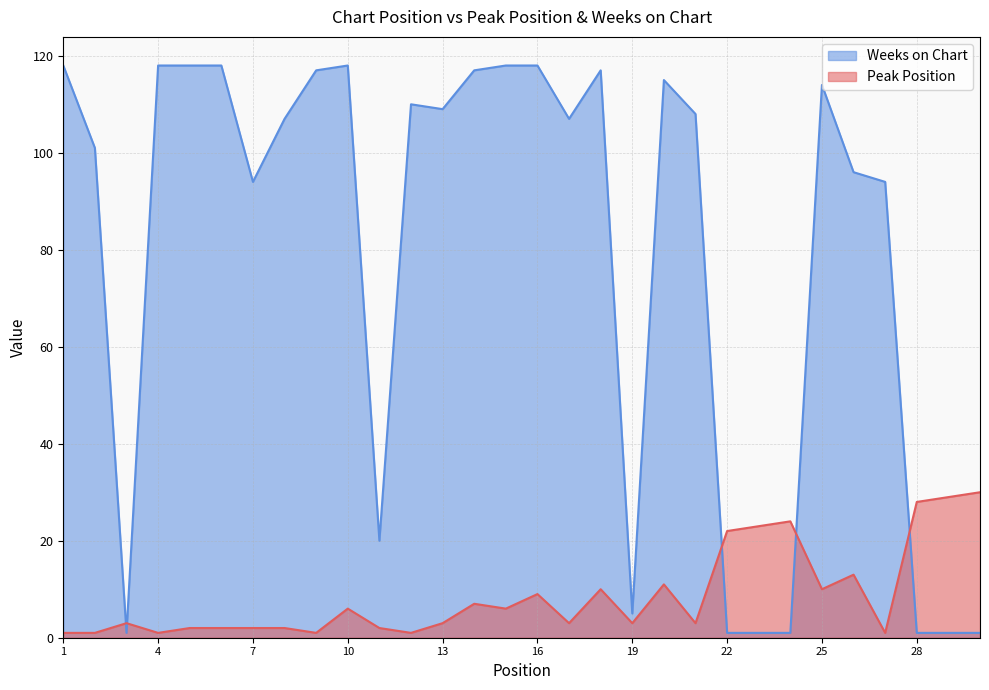

Which series has the widest spread of values?

Weeks on Chart